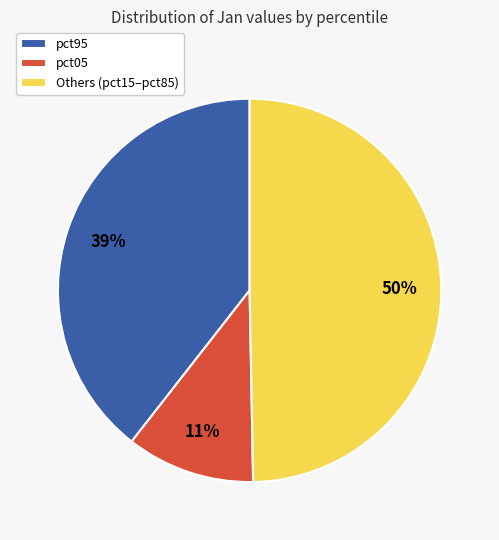

Which category has the smallest portion of the pie?

pct05